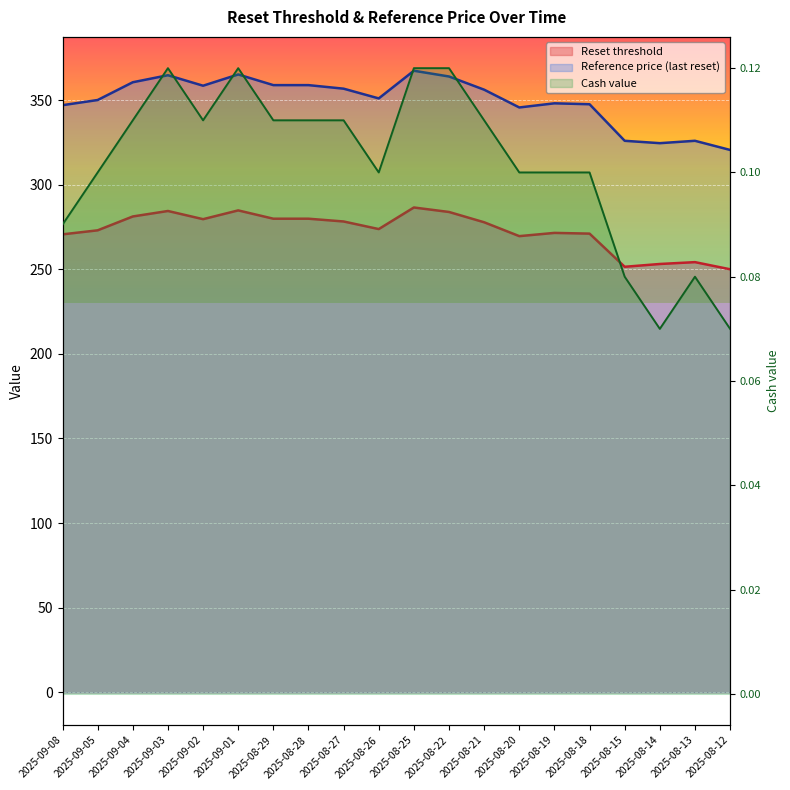

Reading left to right, extract all data points from this chart.

Reset threshold: 270.6	273.0	281.2	284.4	279.6	284.8	279.9	279.9	278.2	273.7	286.5	283.8	277.8	269.6	271.5	271.1	251.5	253.1	254.2	250.0
Reference price (last reset): 346.9	350.0	360.5	364.6	358.4	365.1	358.8	358.8	356.7	350.9	367.3	363.9	356.1	345.6	348.1	347.5	325.9	324.5	325.9	320.5
Cash value: 0.1	0.1	0.1	0.1	0.1	0.1	0.1	0.1	0.1	0.1	0.1	0.1	0.1	0.1	0.1	0.1	0.1	0.1	0.1	0.1